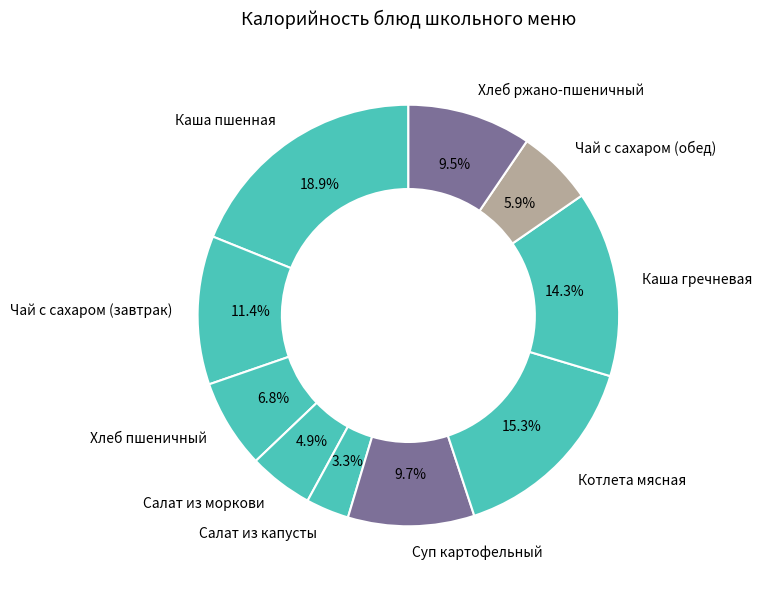

The Каша пшенная slice represents 19% of the pie. True or false?

True